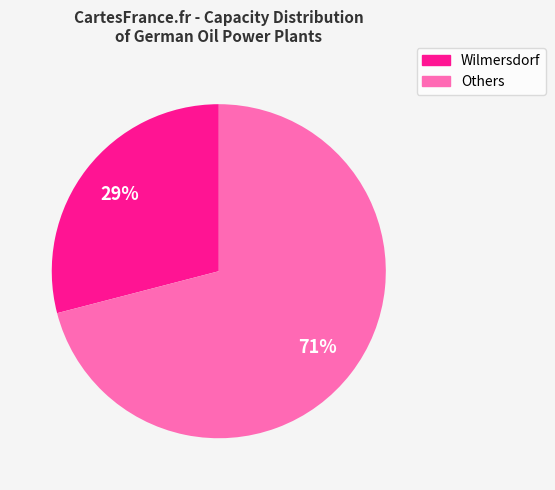

Count the number of slices in the pie.

2